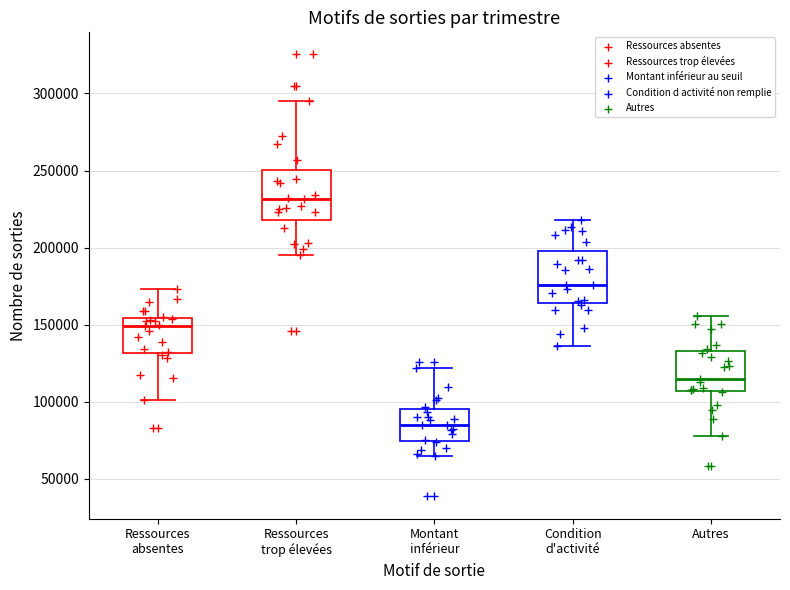

Where does the upper whisker of the box for Ressources trop élevées end on the y-axis? The values are not printed on the chart, so give them approximately, as read against the axis.

295000